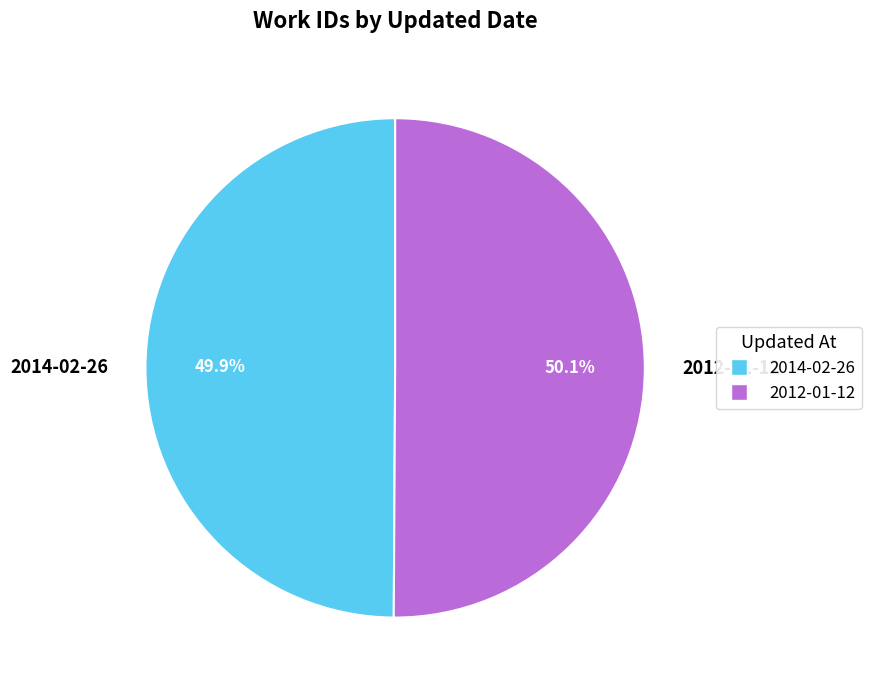

What percentage do 2012-01-12 and 2014-02-26 together represent?

100.0%